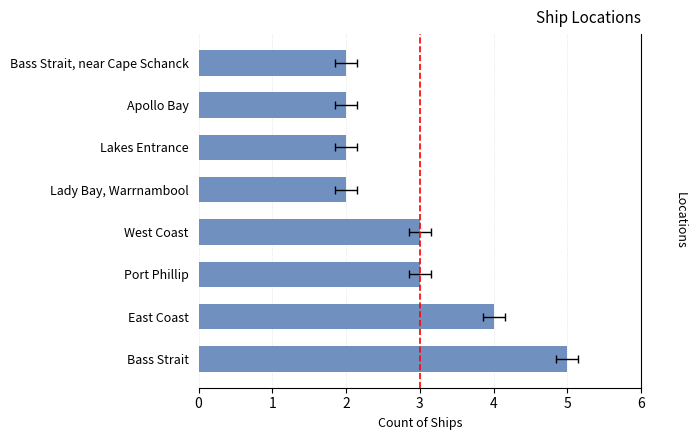

Reading left to right, extract all data points from this chart.

0=5	1=4	2=3	3=3	4=2	5=2	6=2	7=2